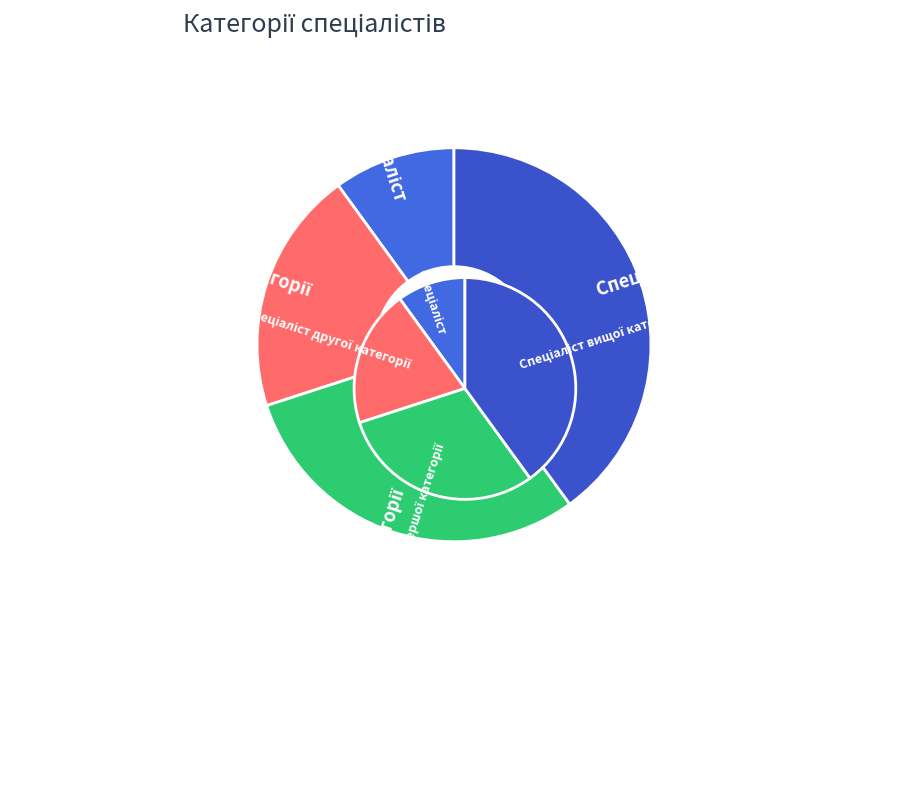

What portion of the pie excludes Спеціаліст першої категорії?

70.0%